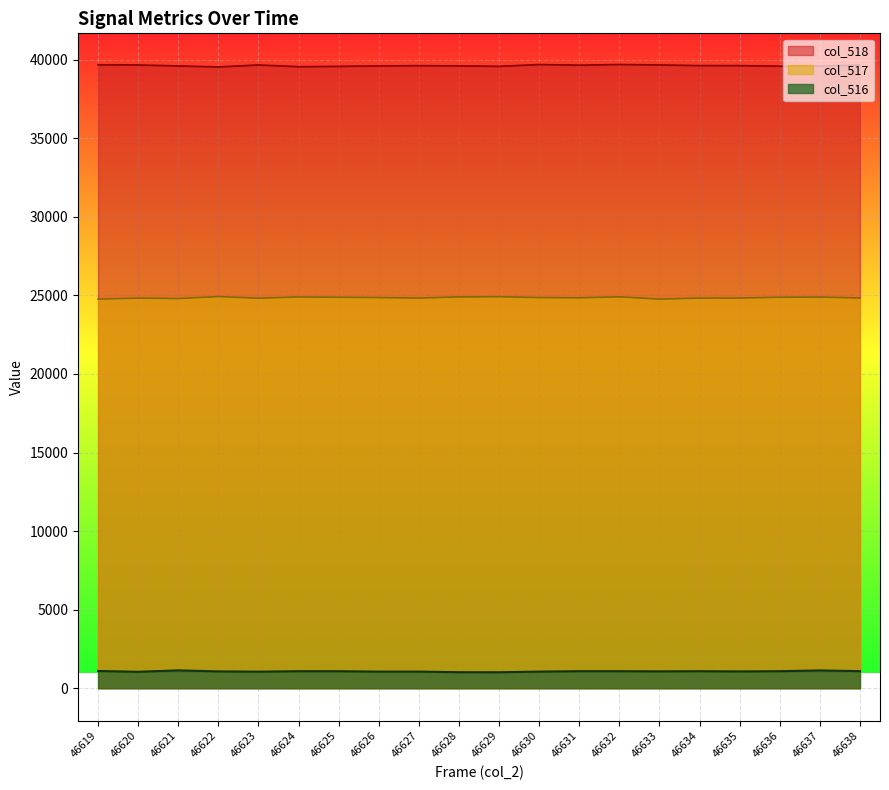

In col_517, how many points are lower than both neighbors (excluding endpoints)?

5